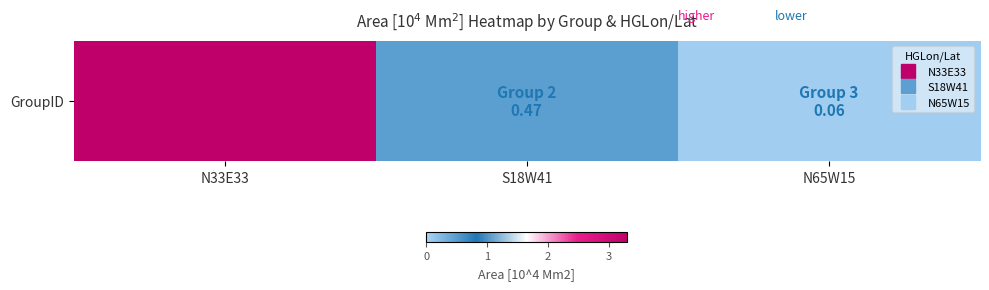

What is the difference between the maximum and second lowest values?

2.8